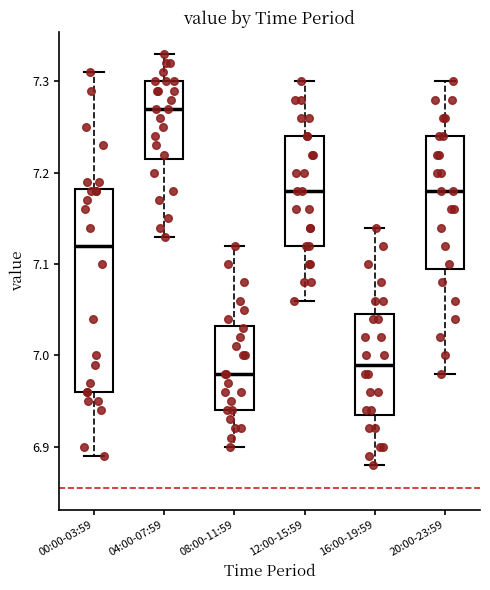

Reading left to right, transcribe this box plot: for each box, give where its median line is, the range the box spans, and where its two whiskers end, as read against the y-axis. The values are not printed on the chart, so give them approximately, as read against the axis.

00:00-03:59: median 7.12, box 6.96 to 7.18, whiskers 6.89 to 7.31
04:00-07:59: median 7.27, box 7.22 to 7.30, whiskers 7.13 to 7.33
08:00-11:59: median 6.98, box 6.94 to 7.03, whiskers 6.90 to 7.12
12:00-15:59: median 7.18, box 7.12 to 7.24, whiskers 7.06 to 7.30
16:00-19:59: median 6.99, box 6.94 to 7.05, whiskers 6.88 to 7.14
20:00-23:59: median 7.18, box 7.10 to 7.24, whiskers 6.98 to 7.30